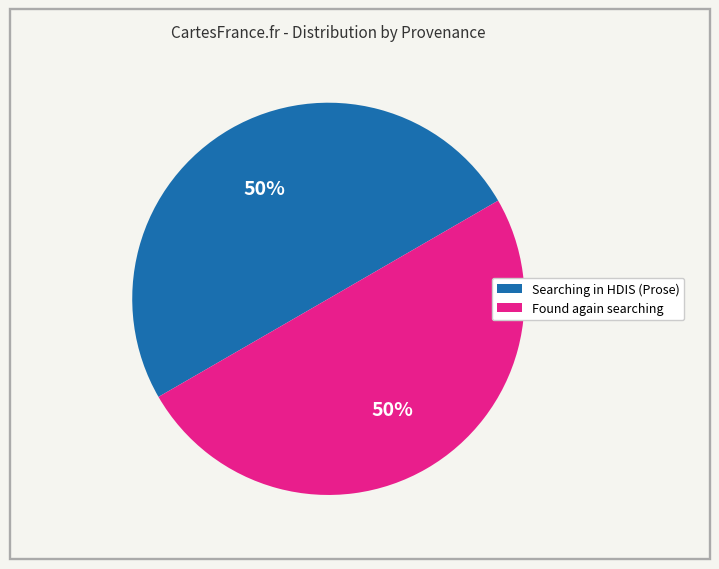

Approximately how many times larger is the value at Searching in HDIS (Prose) compared to Found again searching?

1.0